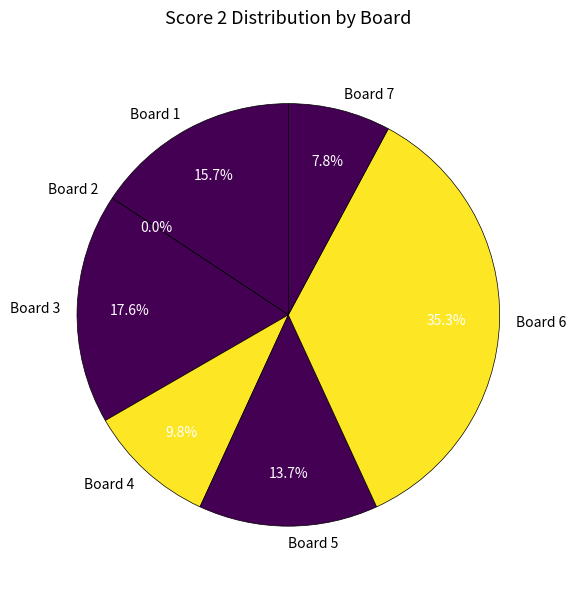

What is the smallest slice in the pie chart?

Board 2